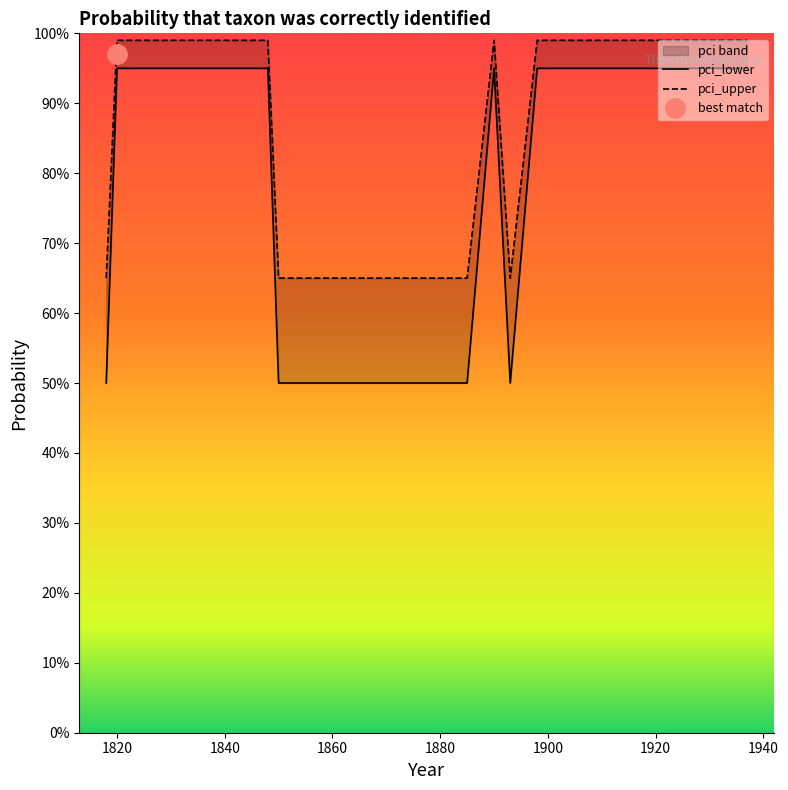

Where is the first local minimum for pci_upper?

1893